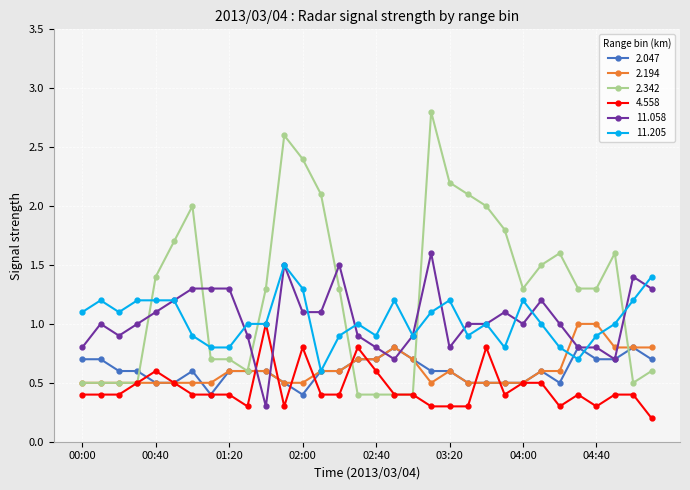

True or false: 4.558 has more than 0 points higher than both neighbors.

True